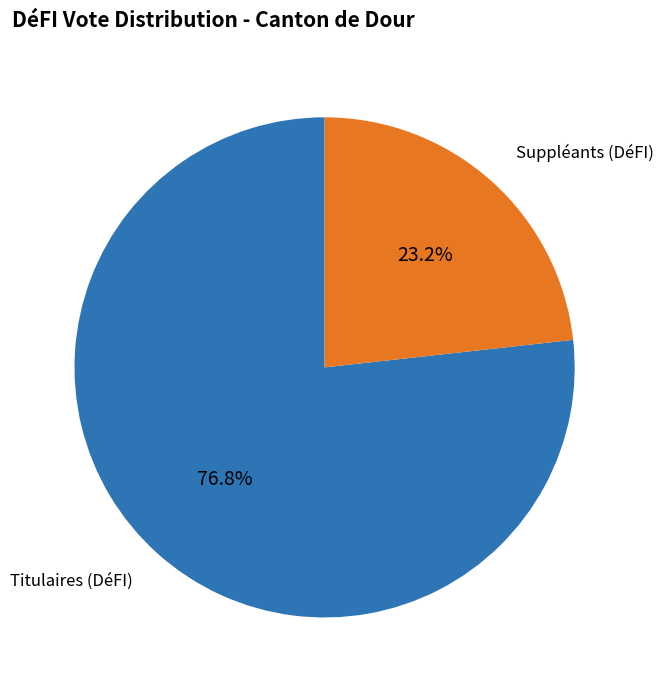

Does any single category account for the majority?

Yes